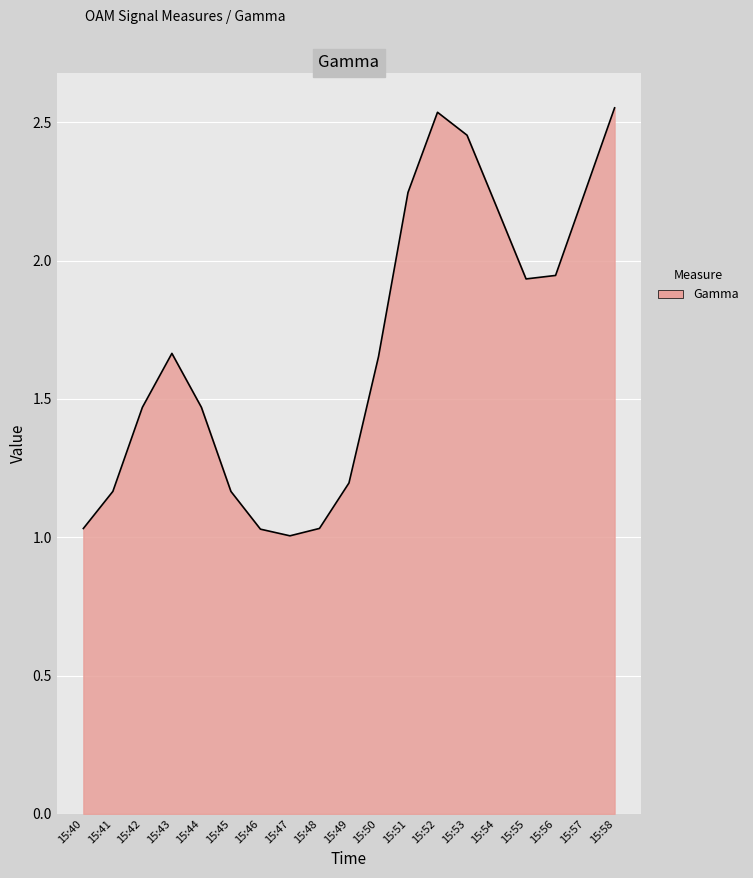

What is the change in value from 15:40 to 15:41?

+0.1